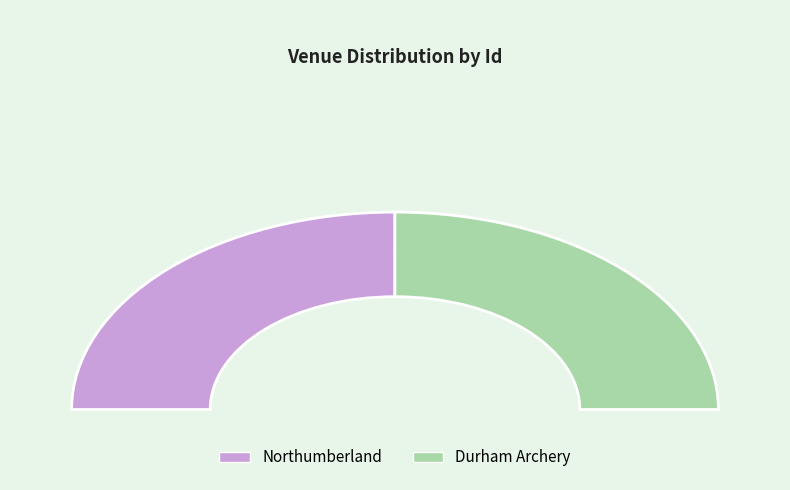

To the nearest percent, what portion does Durham Archery represent?

50%